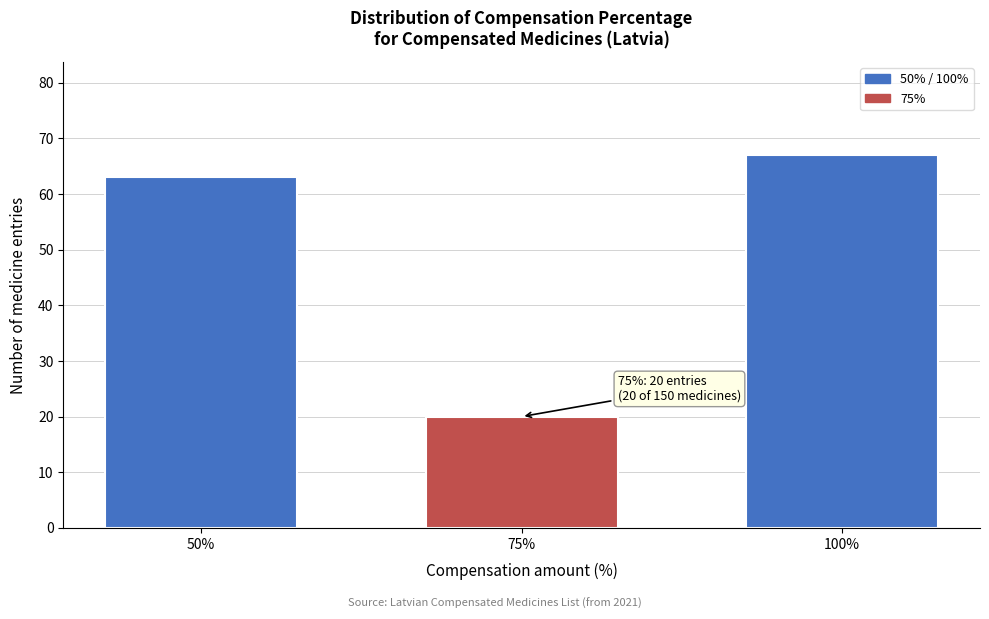

Reading right to left, what are all the values shown in this chart?

67	20	63